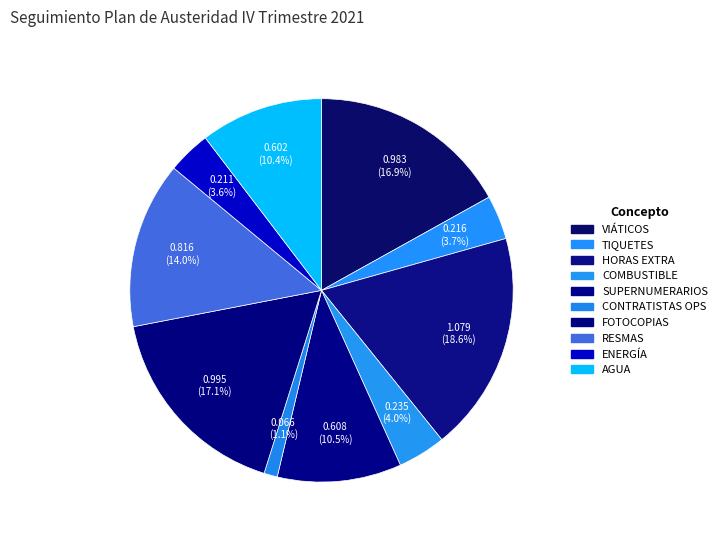

How many segments does this pie chart have?

10